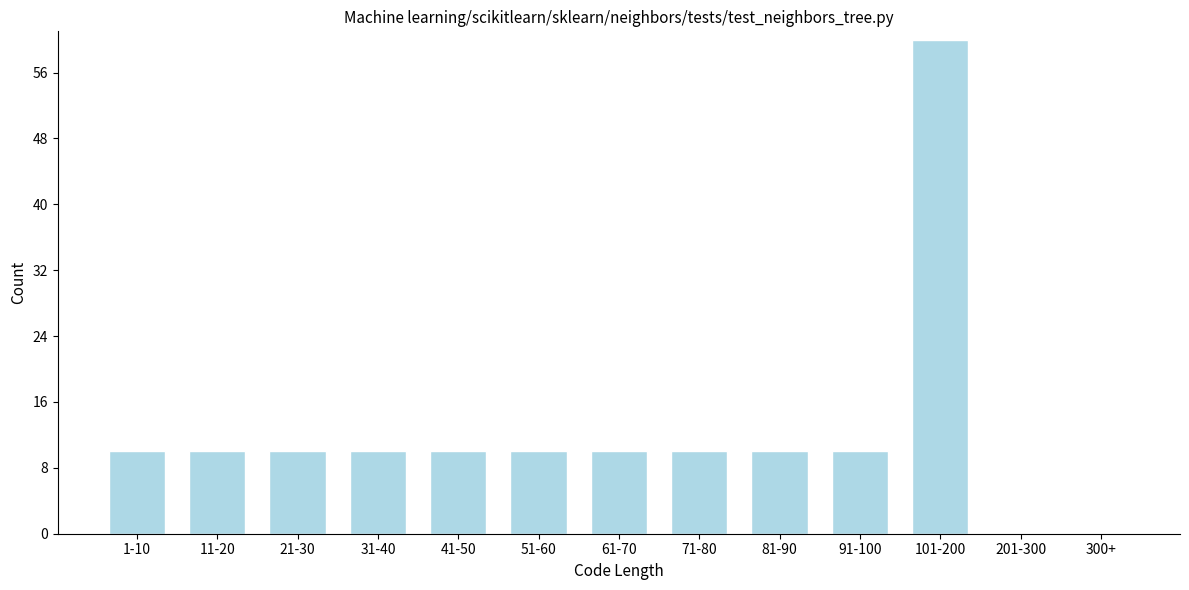

Reading left to right, list all the values displayed in this chart.

1-10=10	11-20=10	21-30=10	31-40=10	41-50=10	51-60=10	61-70=10	71-80=10	81-90=10	91-100=10	101-200=60	201-300=0	300+=0